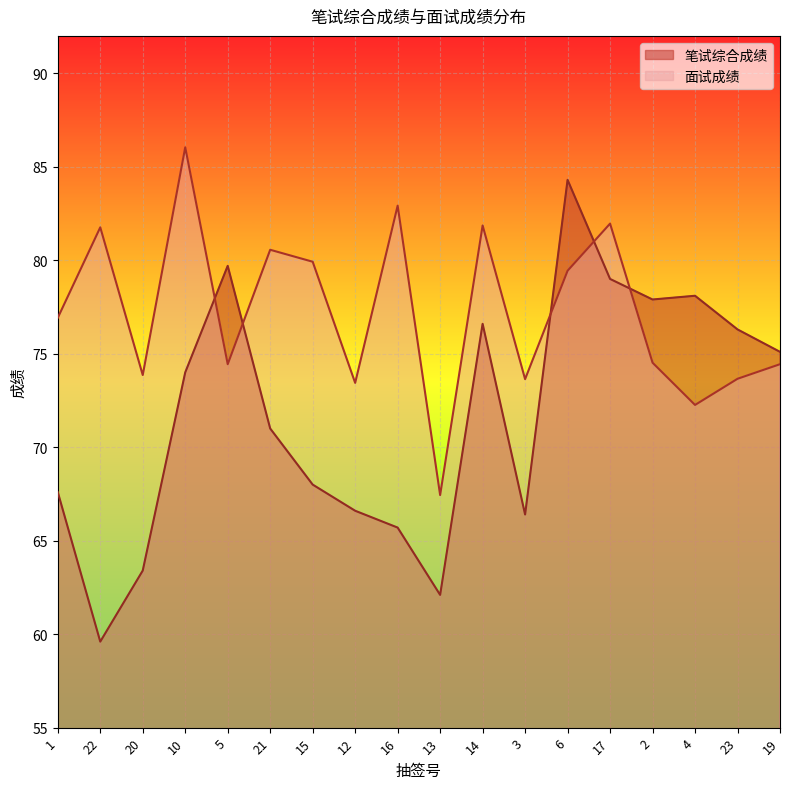

What is the spread (max minus min) of values at 1?

9.3